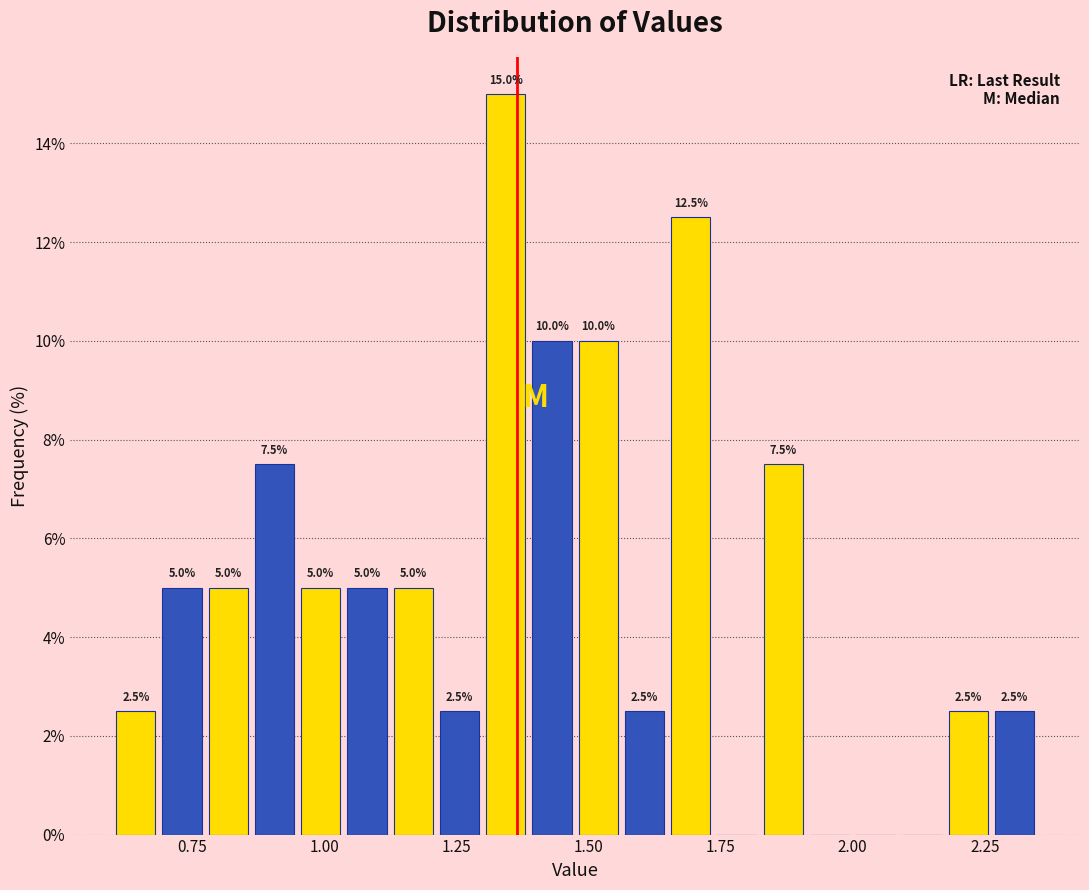

Read against the x-axis, roughly where is the centre of the tallest bar?

1.35